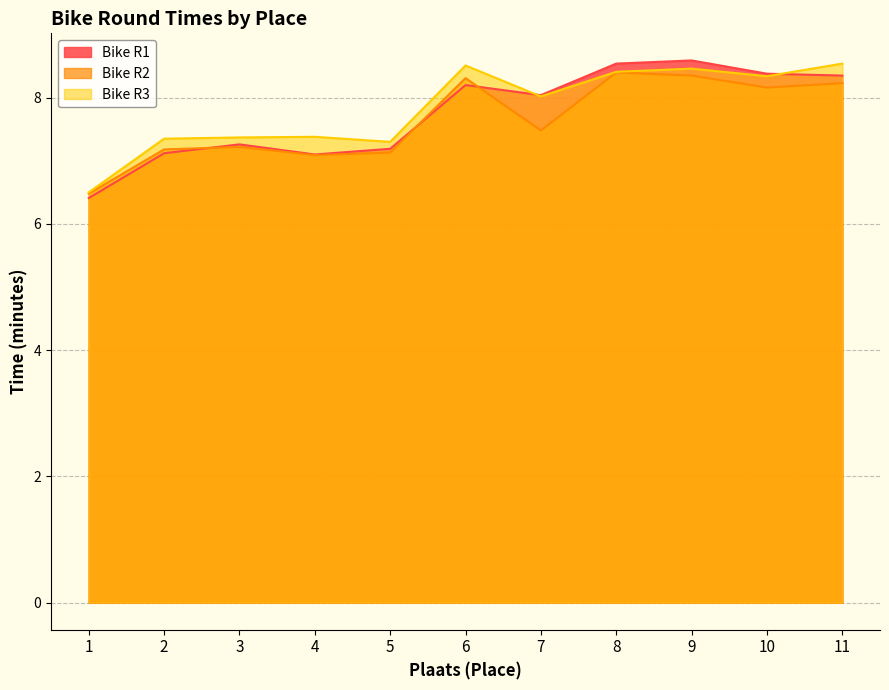

Which category has the highest value across all series?

9